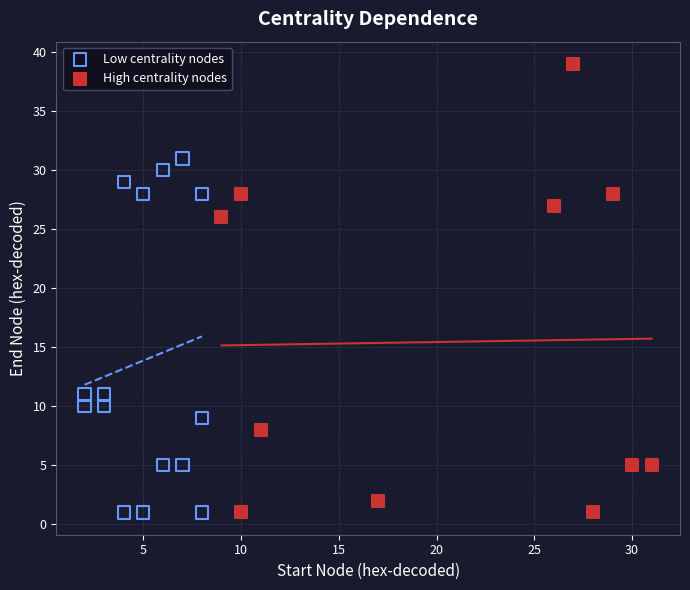

Which series has the largest Y range (max minus min)?

High centrality nodes